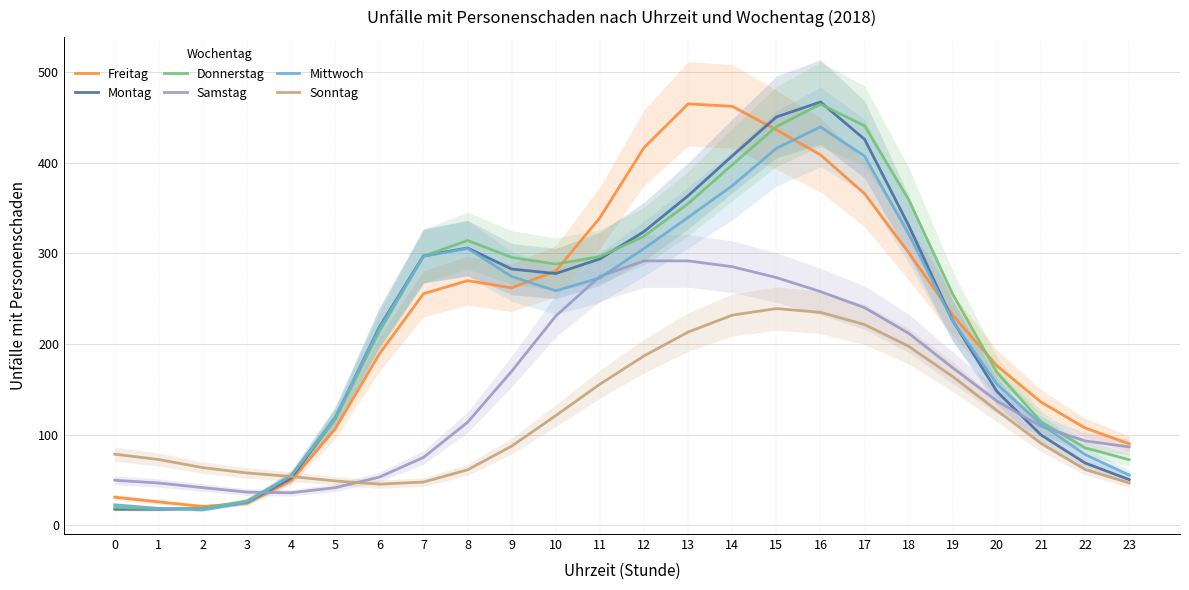

Which category has the highest value in the Montag series?

16